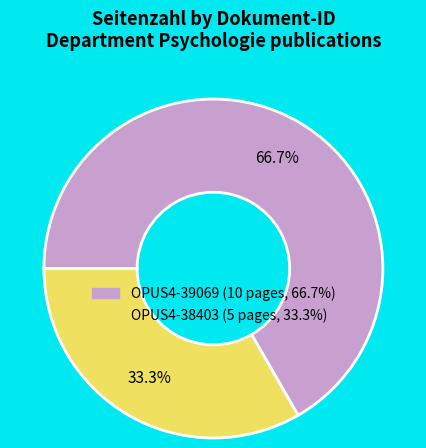

Which slice represents more than half of the pie?

OPUS4-39069